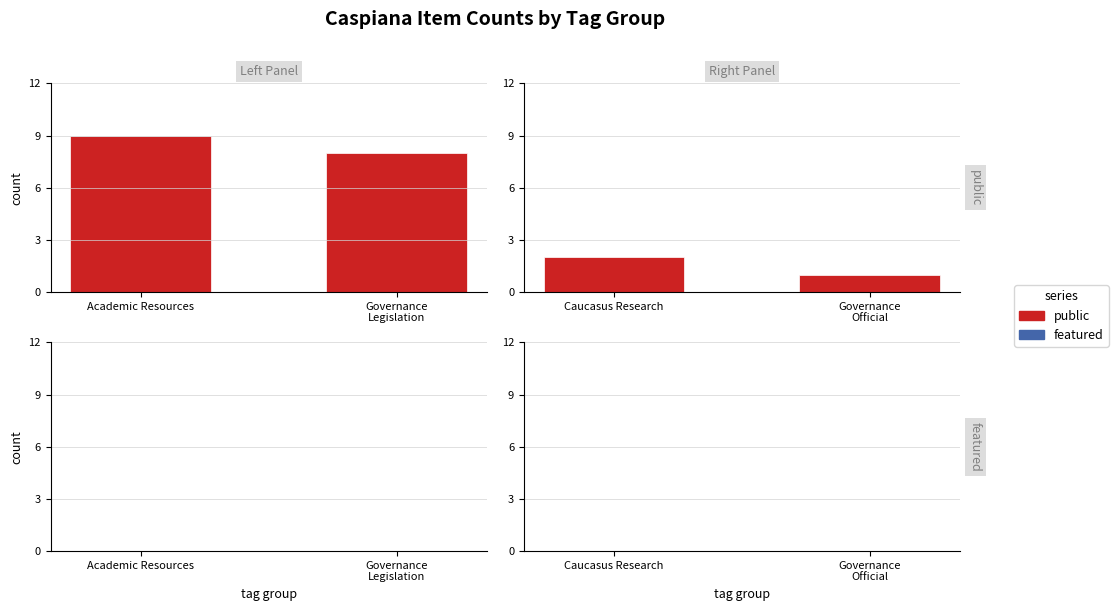

What position from the left is Governance Official?

2